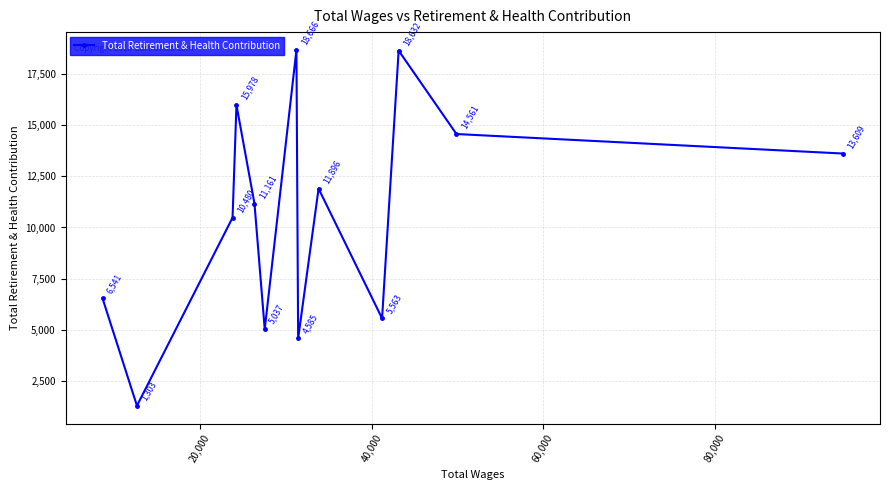

What is the value of the 12th point from the left?

14561